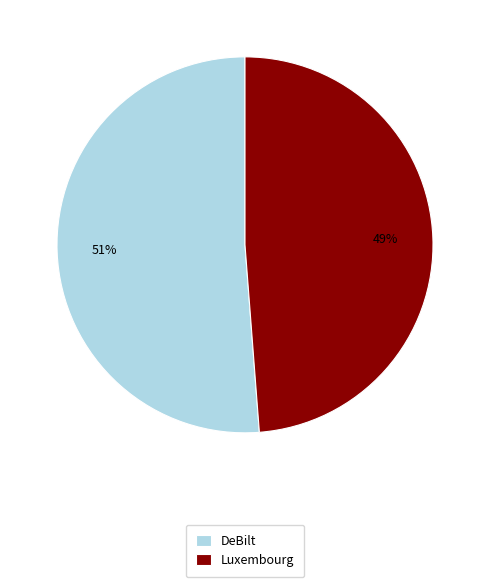

Is it true that DeBilt is 61% of the pie?

False